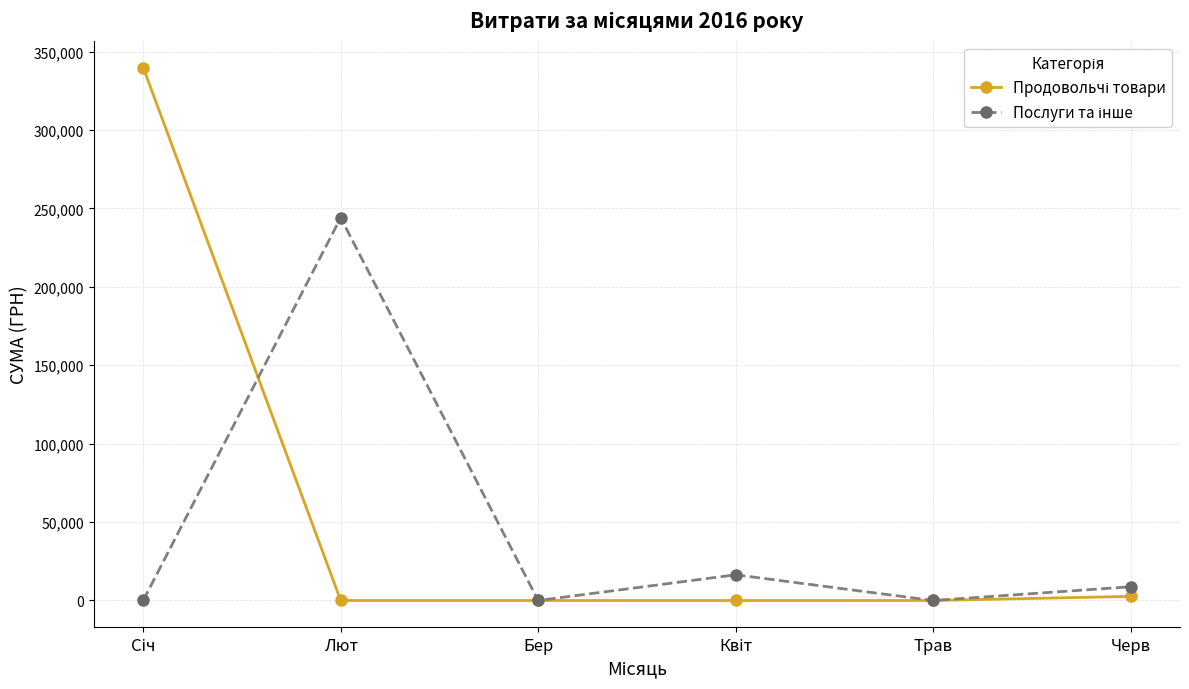

What is the label of the 5th point from the right?

Лют